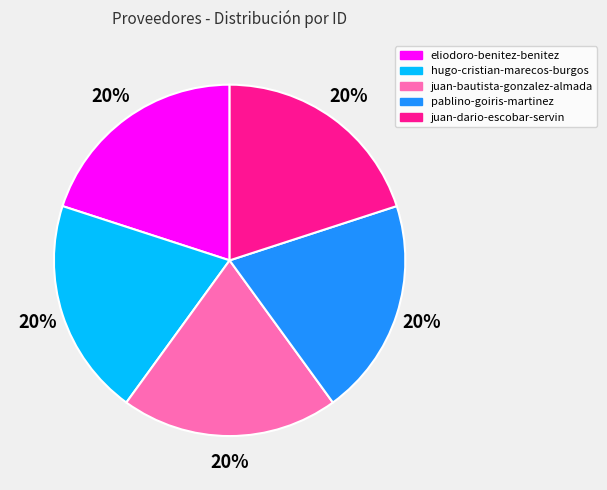

How many segments does this pie chart have?

5